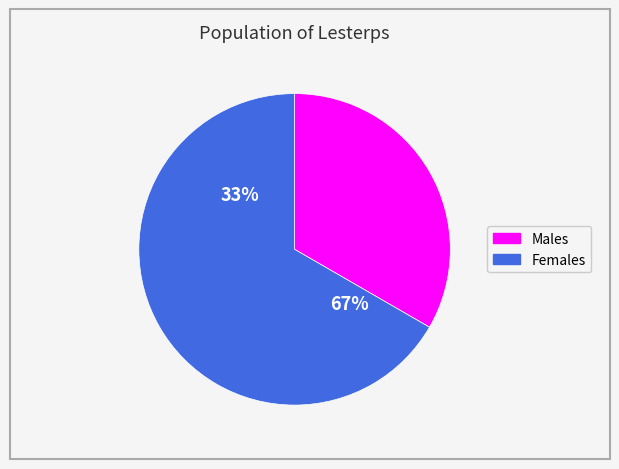

To the nearest percent, what is the difference between the largest and smallest slice percentages?

33%